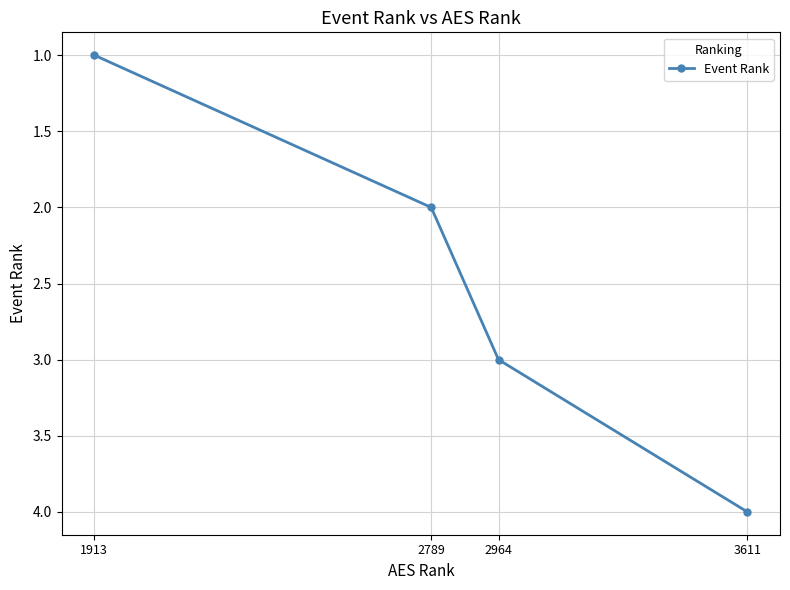

Count the values in the range 2 to 4.

3